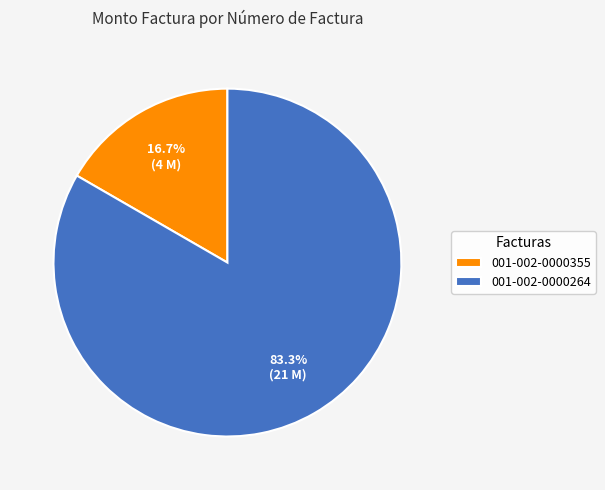

To the nearest percent, what portion does 001-002-0000355 represent?

17%